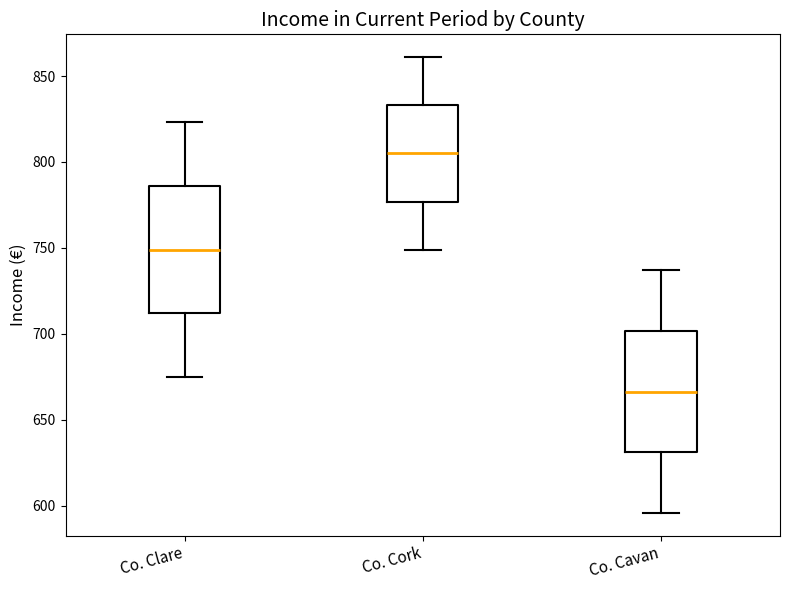

Where does the lower whisker of the box for Co. Cavan end on the y-axis? The values are not printed on the chart, so give them approximately, as read against the axis.

595